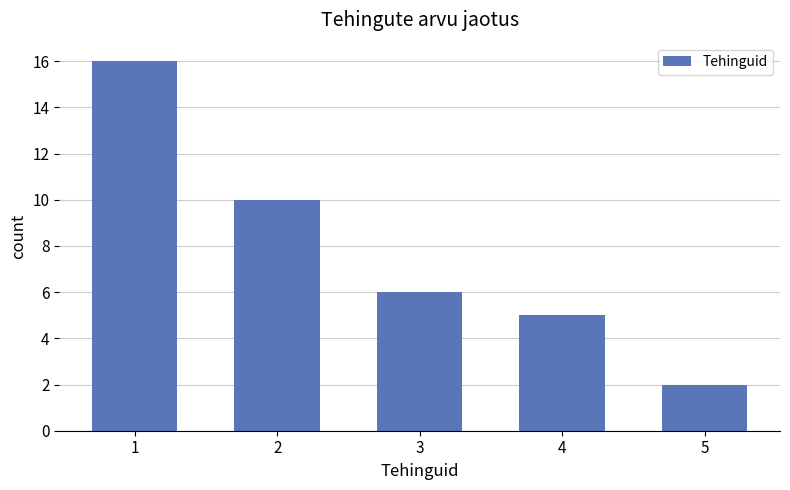

At which label is the value closest to 9?

2